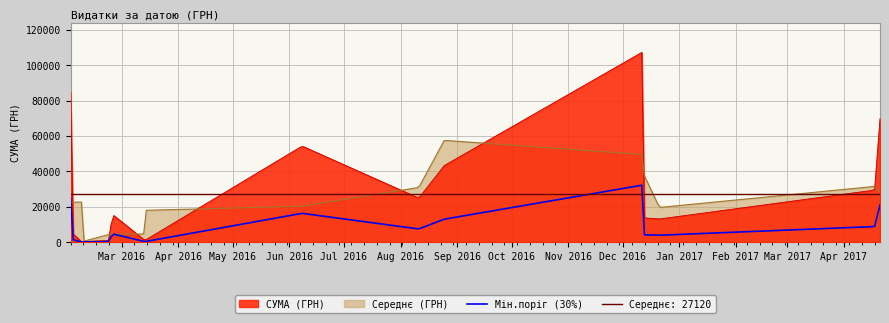

What is the sum of the values at 18.04.2017 and 12.12.2016?

137097.1